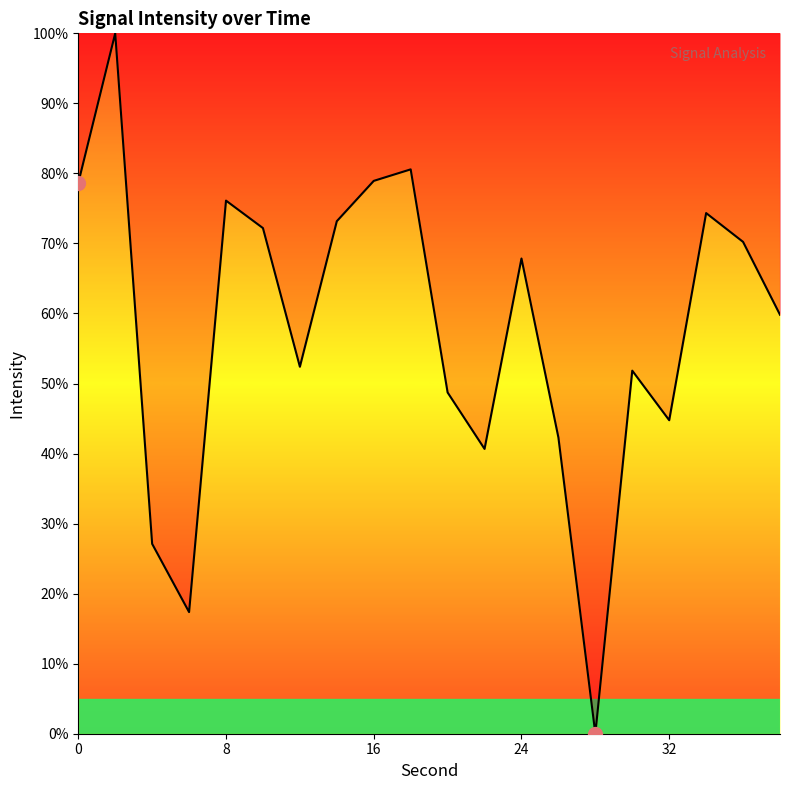

What is the greatest value displayed?

100.0